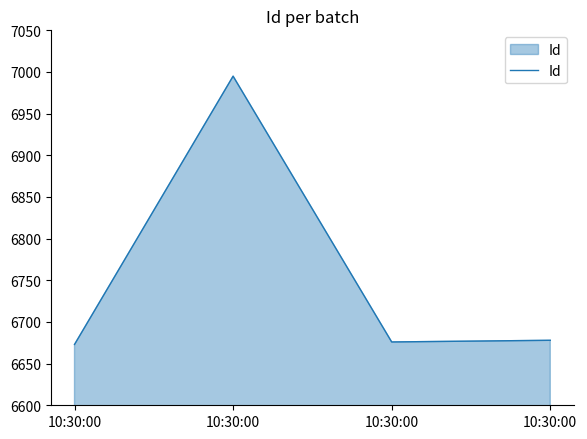

Reading left to right, extract all data points from this chart.

6673	6995	6676	6678